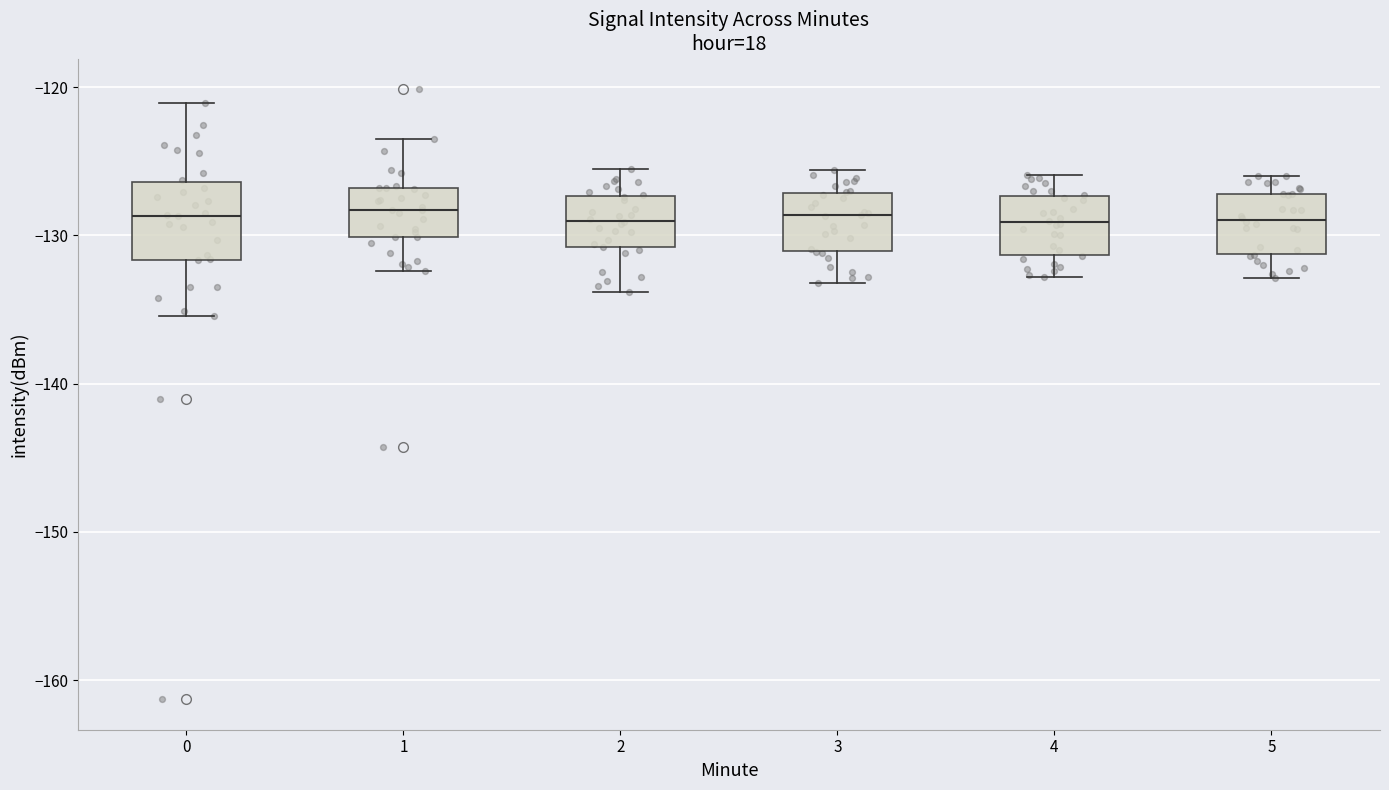

Comparing the boxes themselves (not the whiskers), which one is the tallest?

0